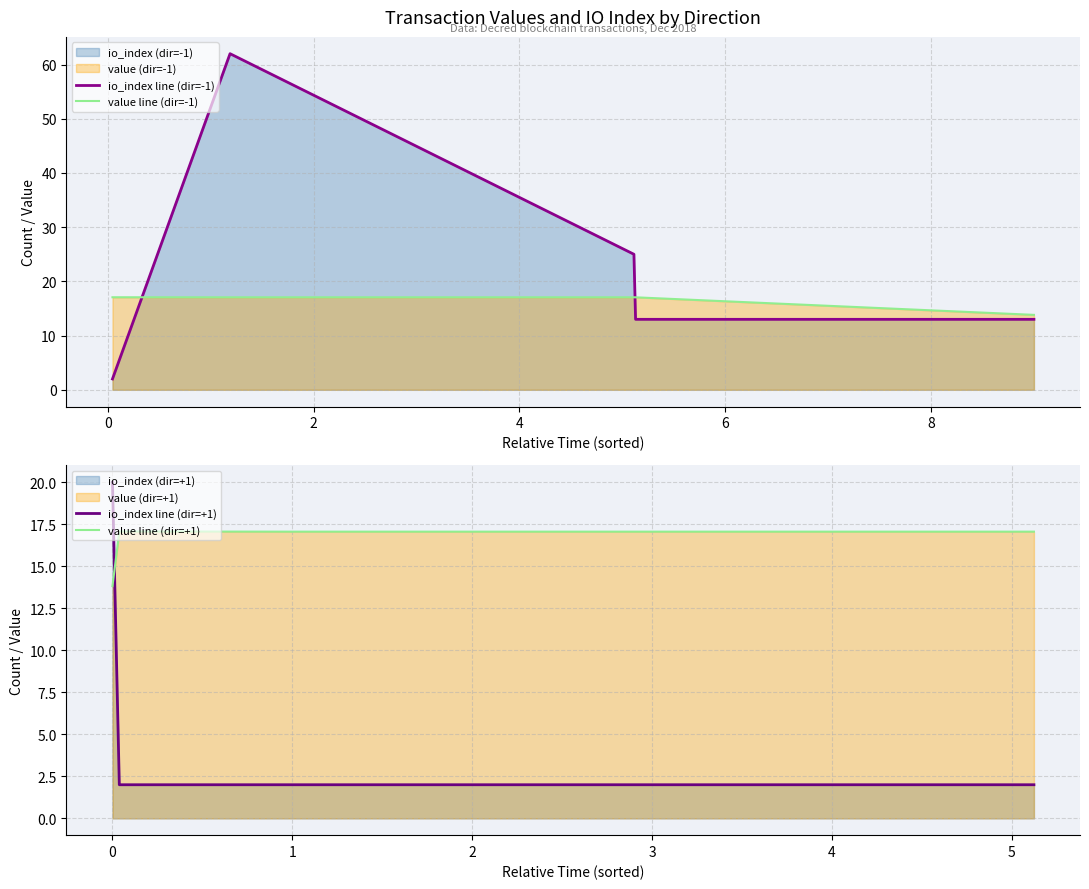

Does the chart display data point markers on the line(s)?

No